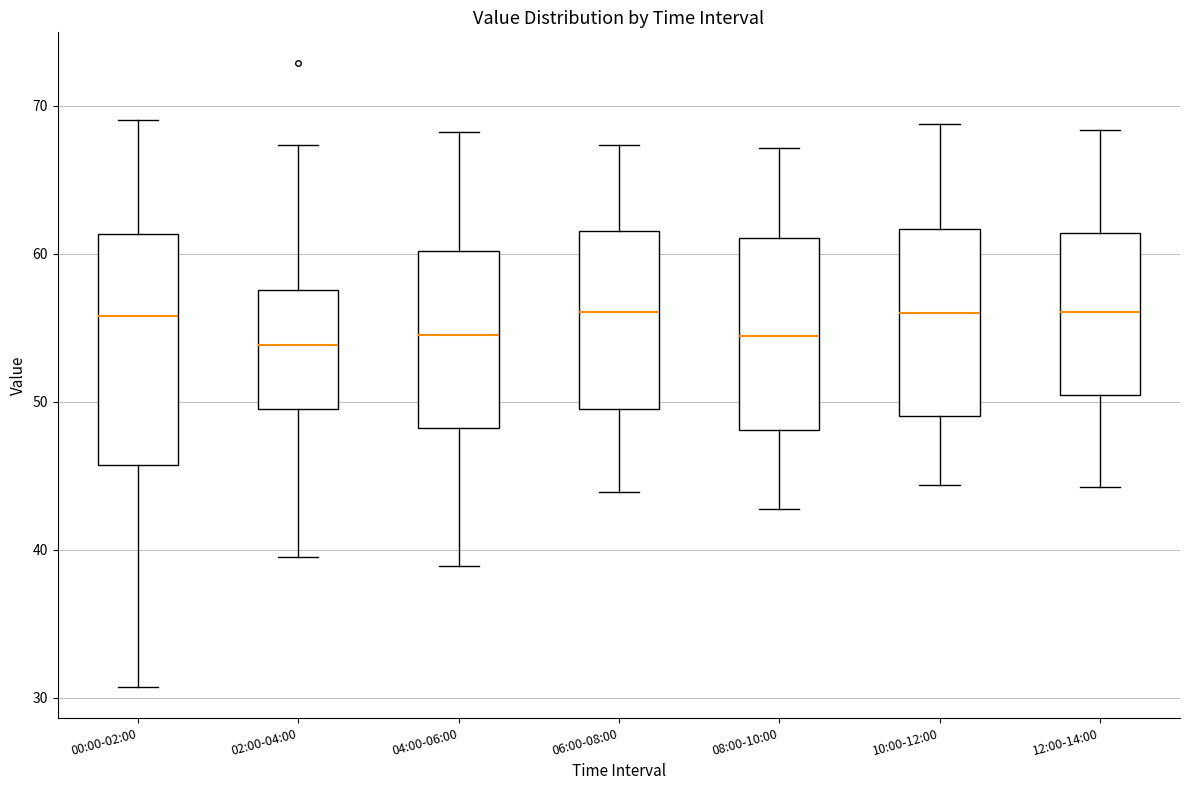

Reading left to right, read every box against the y-axis: the position of its median line, the range the box covers, and the ends of its whiskers. The values are not printed on the chart, so give them approximately, as read against the axis.

00:00-02:00: median 56, box 46 to 61, whiskers 31 to 69
02:00-04:00: median 54, box 50 to 58, whiskers 40 to 67
04:00-06:00: median 55, box 48 to 60, whiskers 39 to 68
06:00-08:00: median 56, box 50 to 62, whiskers 44 to 67
08:00-10:00: median 54, box 48 to 61, whiskers 43 to 67
10:00-12:00: median 56, box 49 to 62, whiskers 44 to 69
12:00-14:00: median 56, box 50 to 61, whiskers 44 to 68